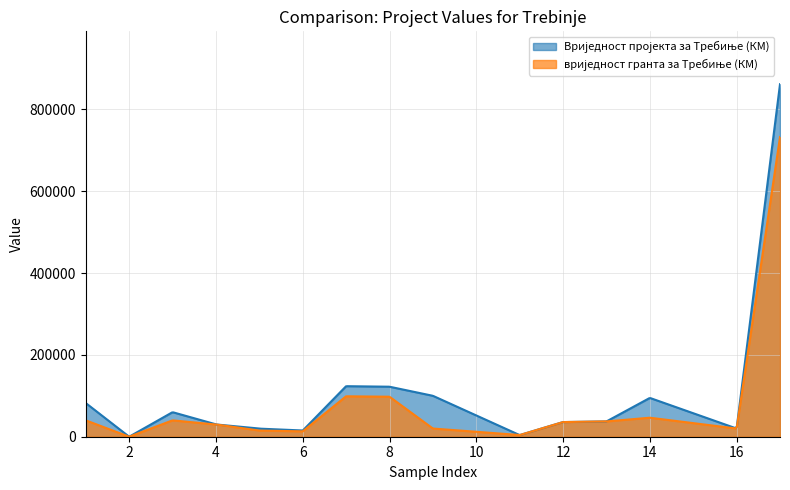

What is the greatest value displayed?

861492.0